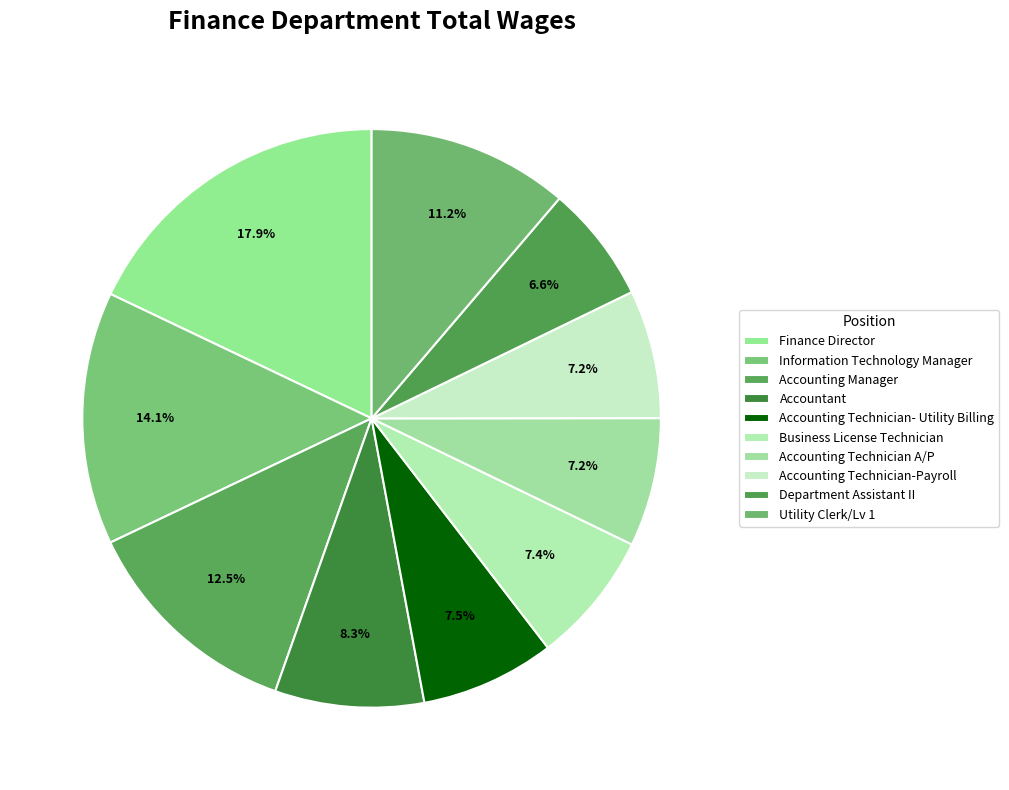

How many segments does this pie chart have?

10